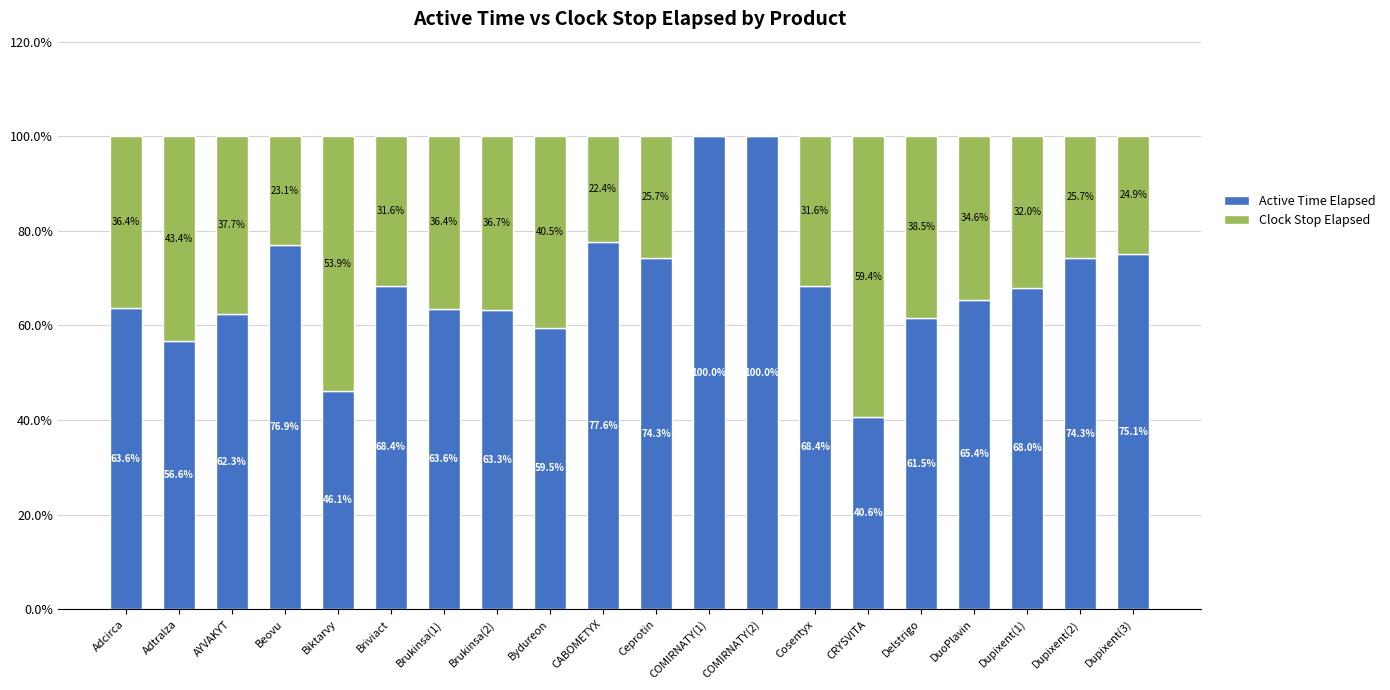

Where does the Active Time Elapsed series first go above 67?

Beovu